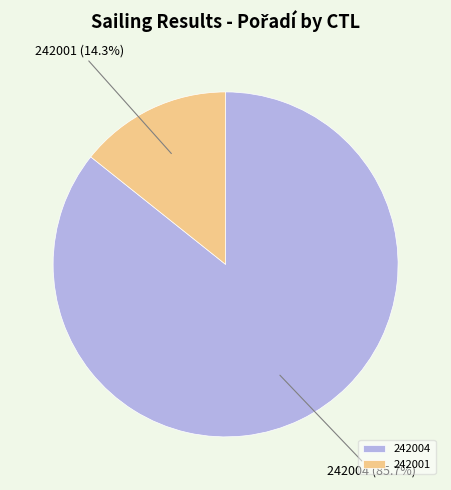

Which slice is the smallest?

242001